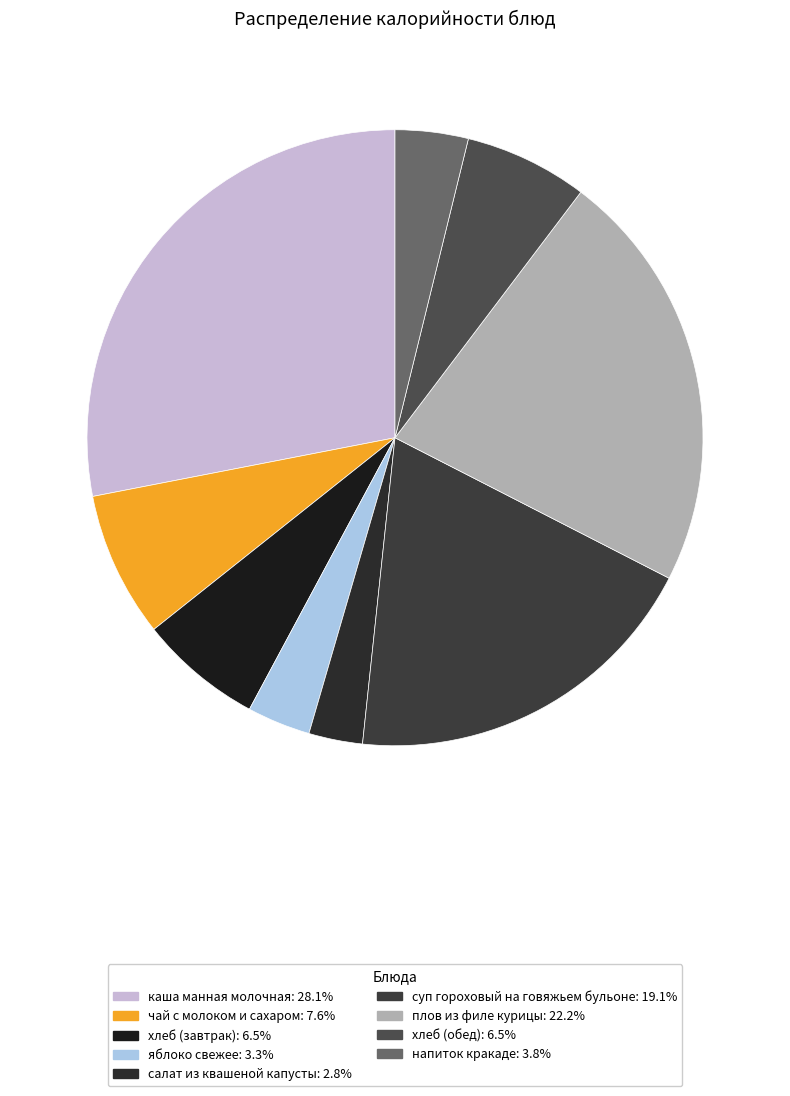

Rank the categories by value from lowest to highest.

салат из квашеной капусты, яблоко свежее, напиток кракаде, хлеб (завтрак), хлеб (обед), чай с молоком и сахаром, суп гороховый на говяжьем бульоне, плов из филе курицы, каша манная молочная